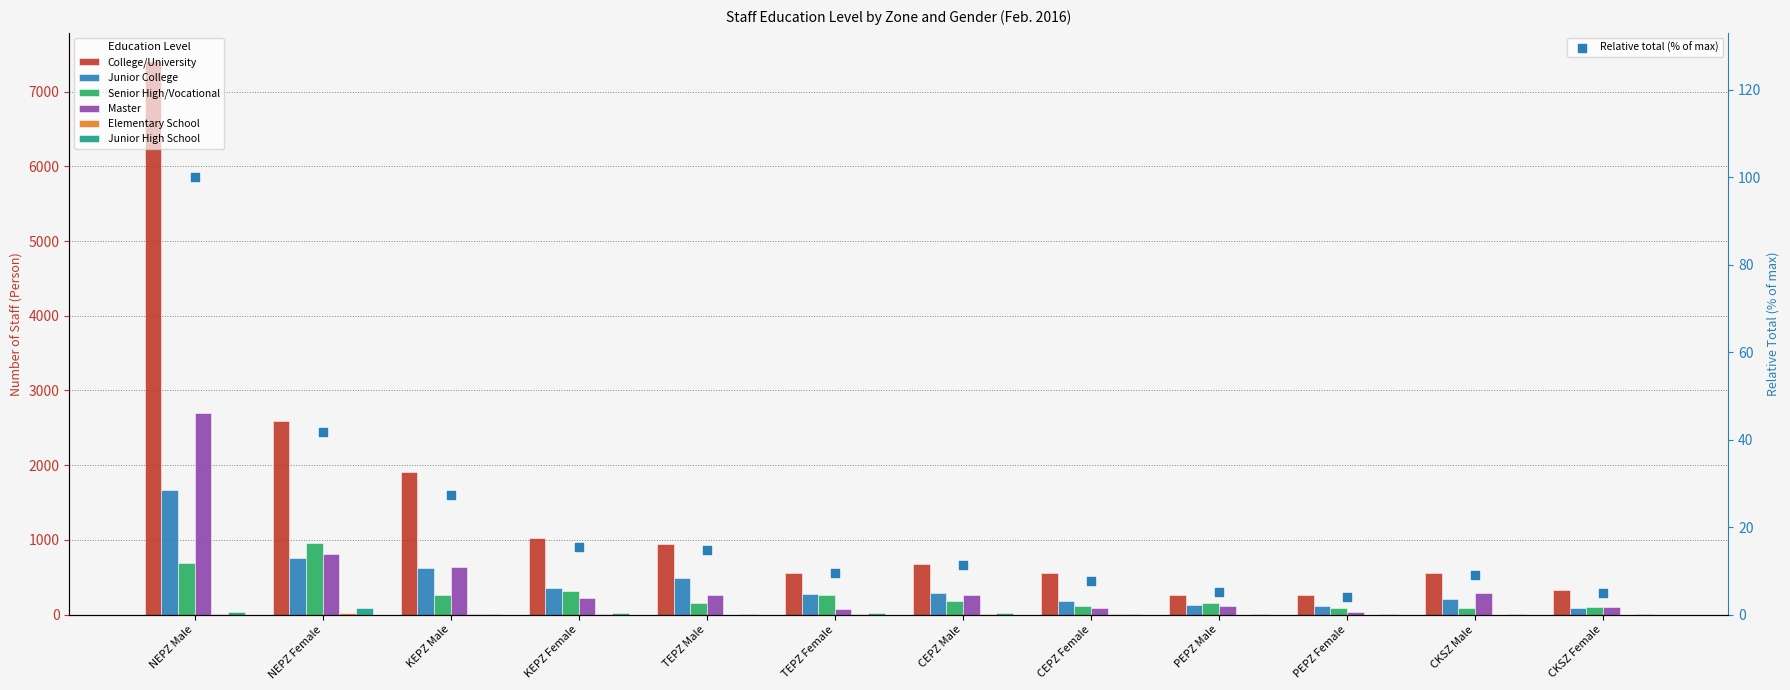

At which category is the sum across all series the highest?

NEPZ Male